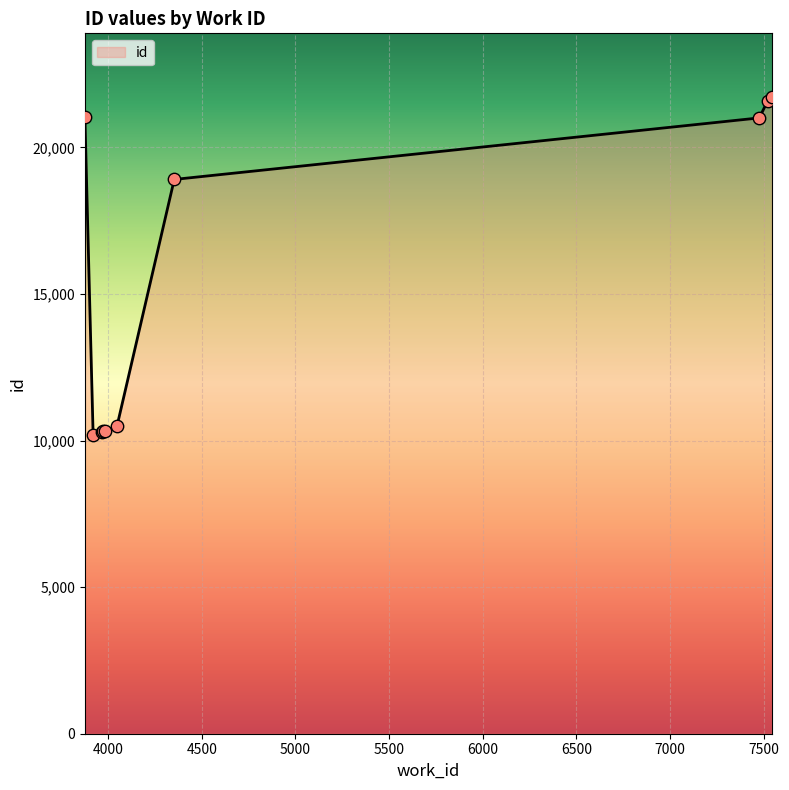

What is the smallest value displayed?

10174